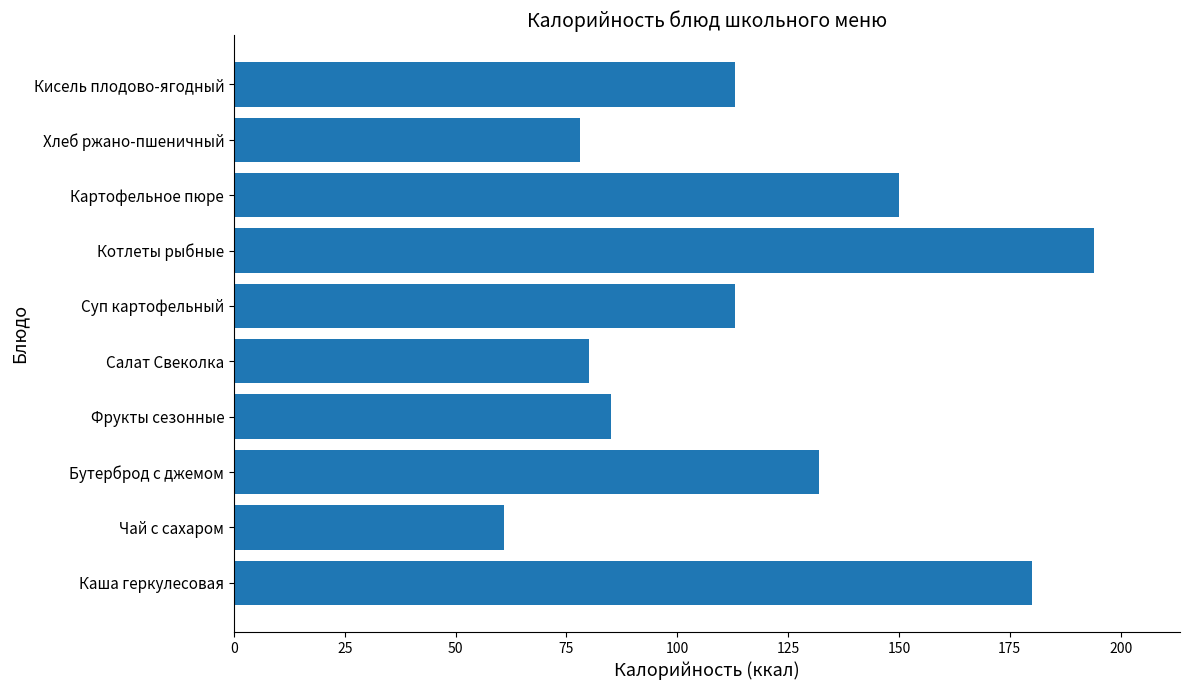

Which has a higher value, Котлеты рыбные or Каша геркулесовая?

Котлеты рыбные